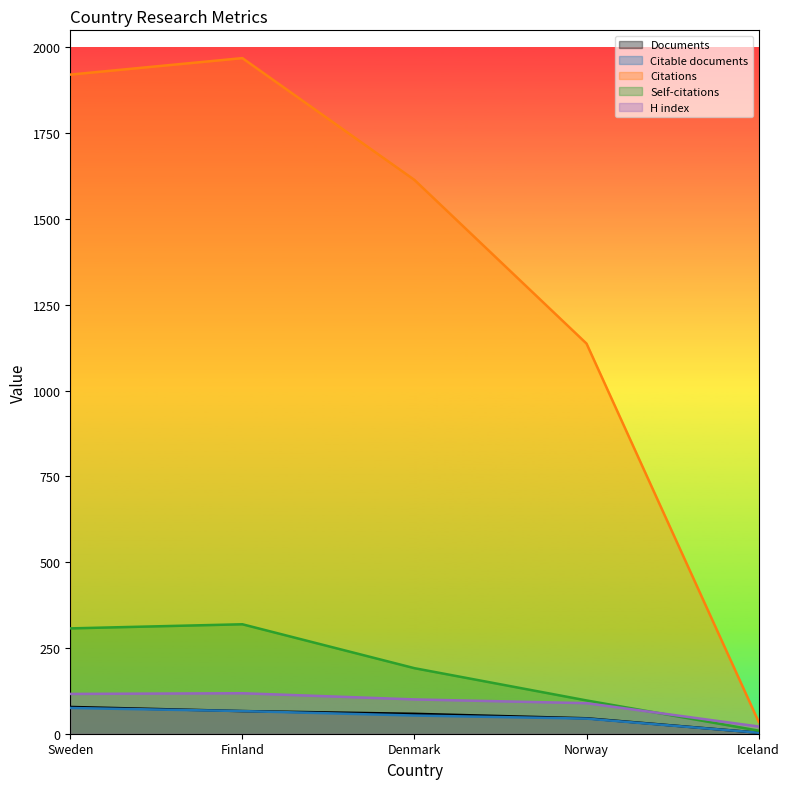

Which category has the lowest value in the Citations series?

Iceland